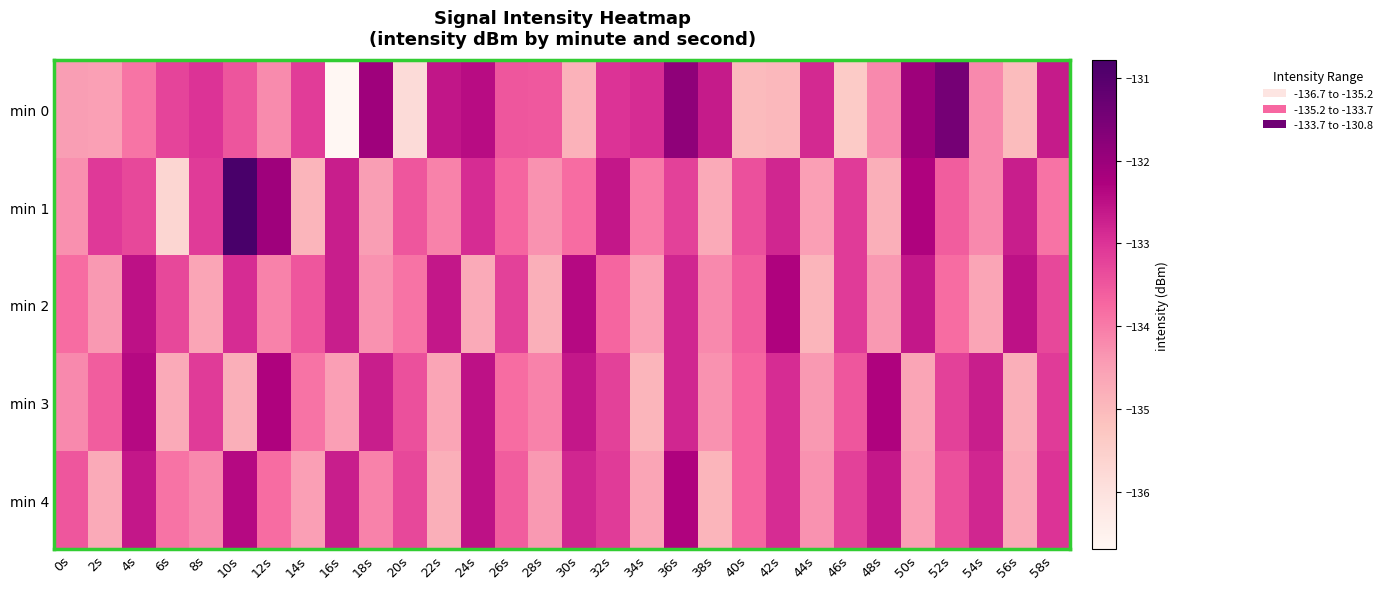

Which series has the largest total across all categories?

min 1